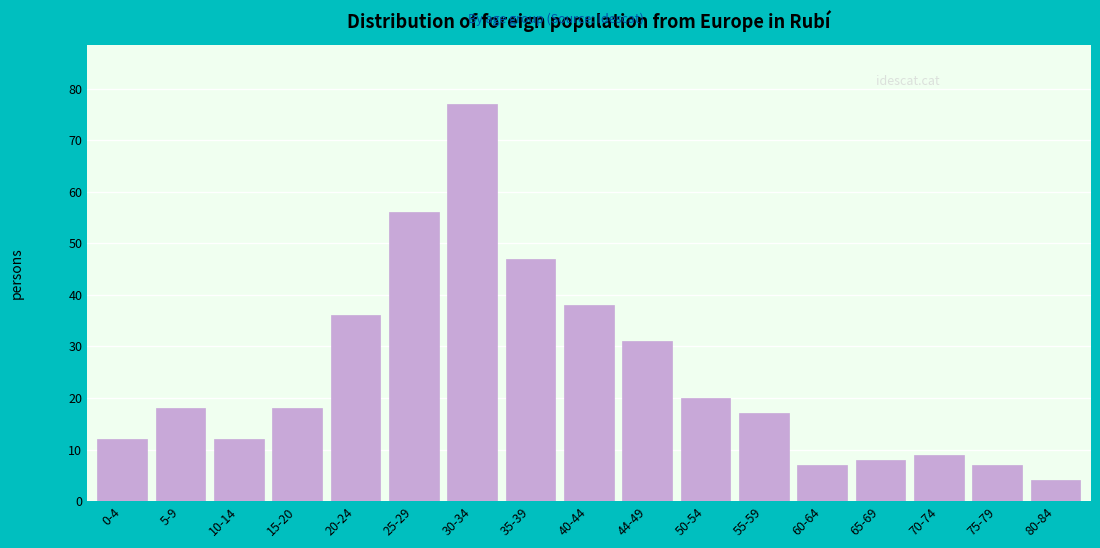

Reading left to right, extract all data points from this chart.

12	18	12	18	36	56	77	47	38	31	20	17	7	8	9	7	4